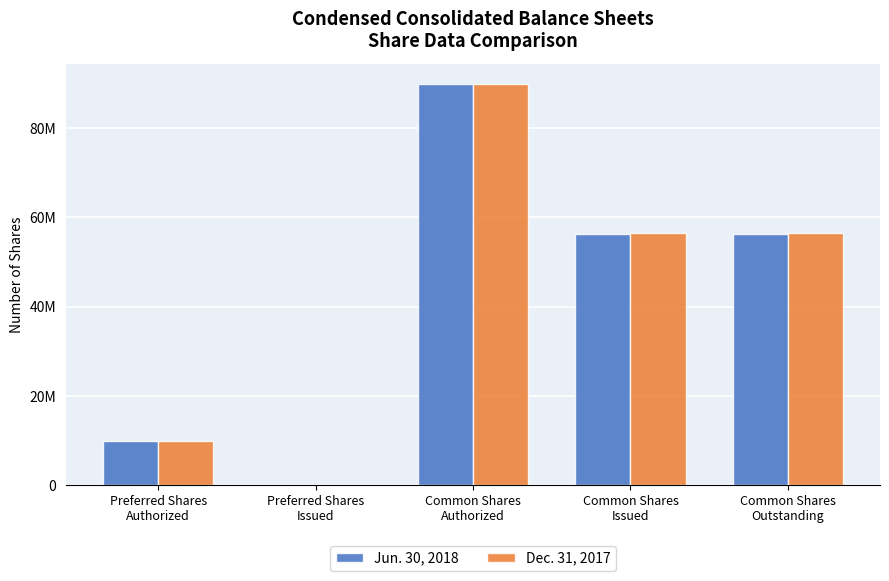

Reading right to left, what are all the values shown in this chart?

Jun. 30, 2018: Common Shares
Outstanding=56300000	Common Shares
Issued=56300000	Common Shares
Authorized=90000000	Preferred Shares
Issued=0	Preferred Shares
Authorized=10000000
Dec. 31, 2017: Common Shares
Outstanding=56600000	Common Shares
Issued=56600000	Common Shares
Authorized=90000000	Preferred Shares
Issued=0	Preferred Shares
Authorized=10000000